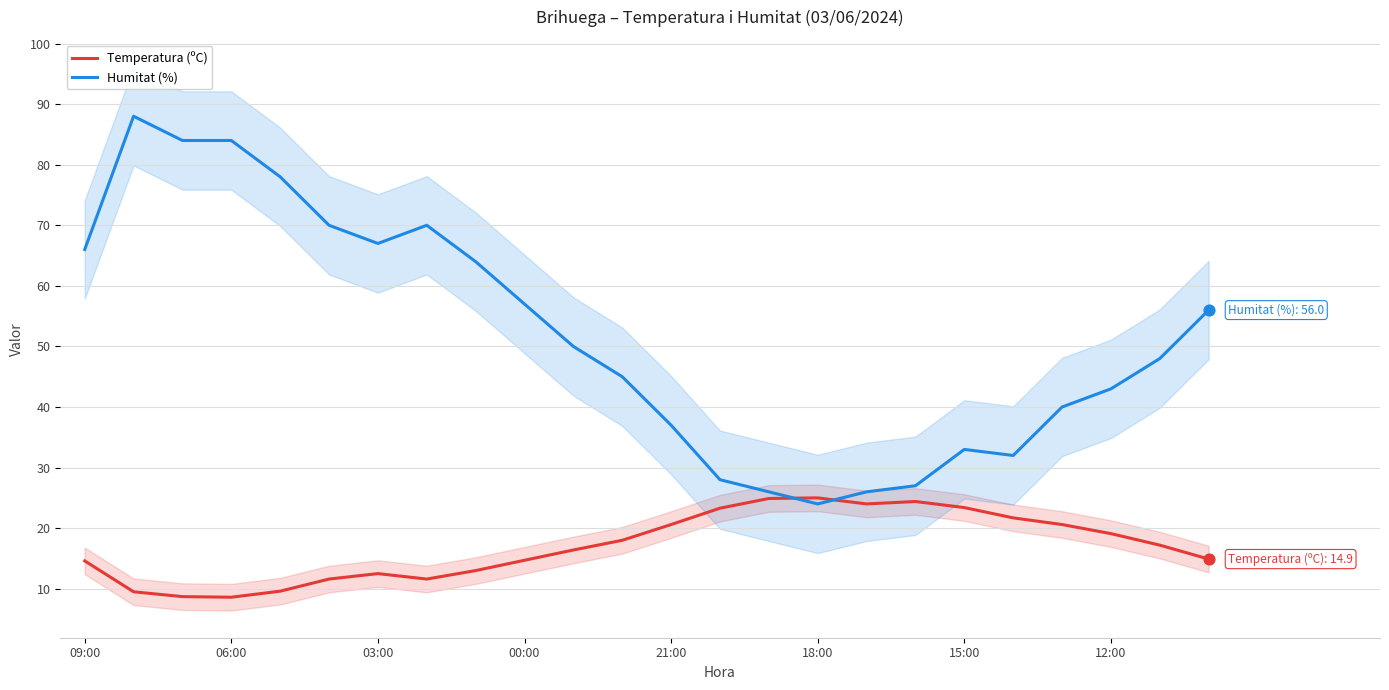

Which series has the largest Y range (max minus min)?

Humitat (%)